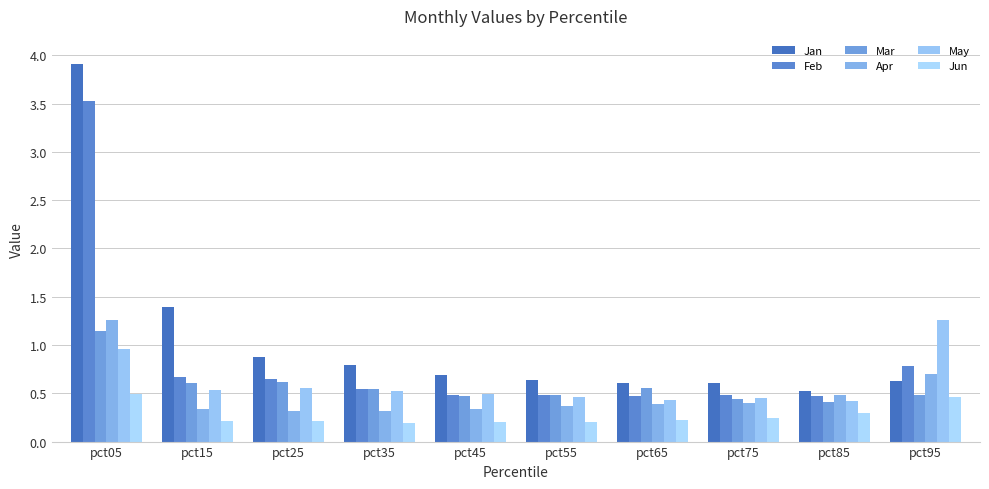

How many distinct data groups are displayed?

6